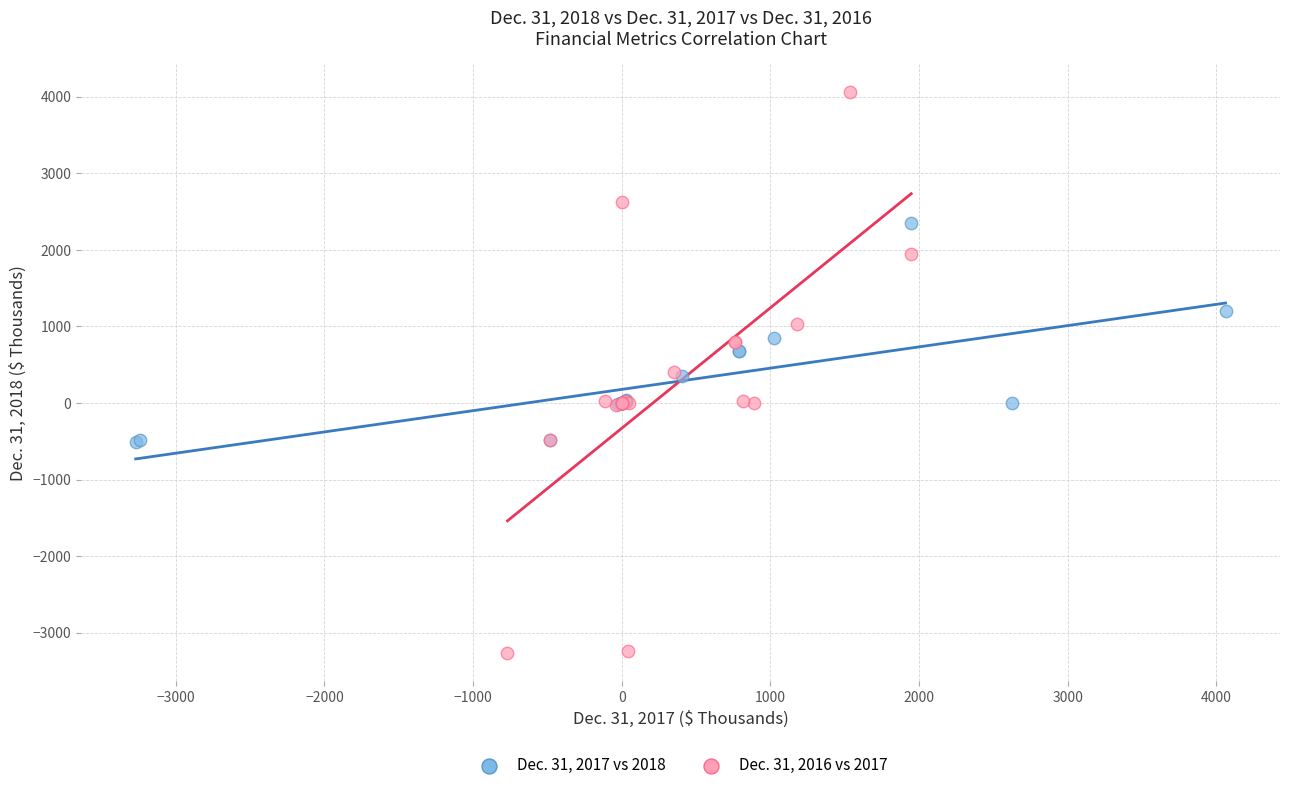

Which series contains the lowest Y value?

Dec. 31, 2016 vs 2017